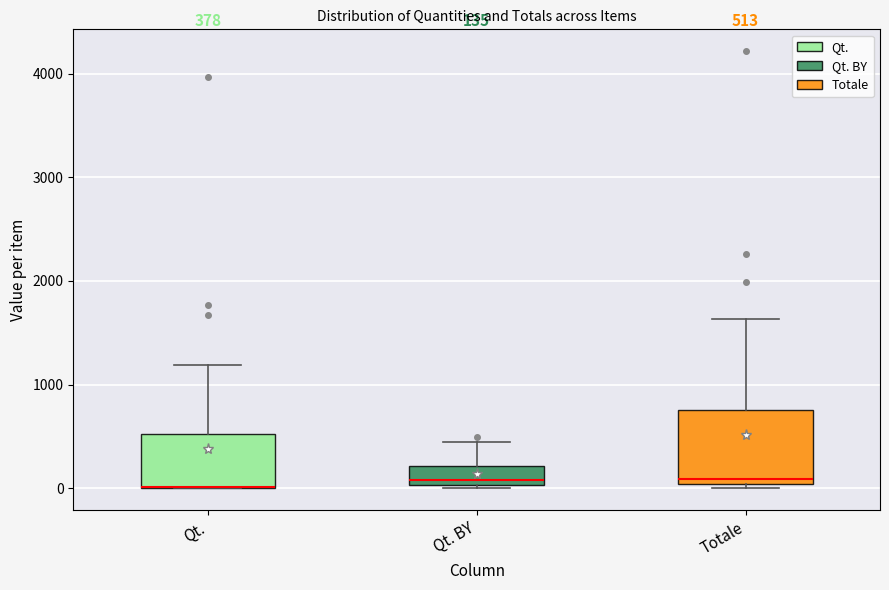

Which box is the tallest, from its lower edge to its upper edge?

Totale